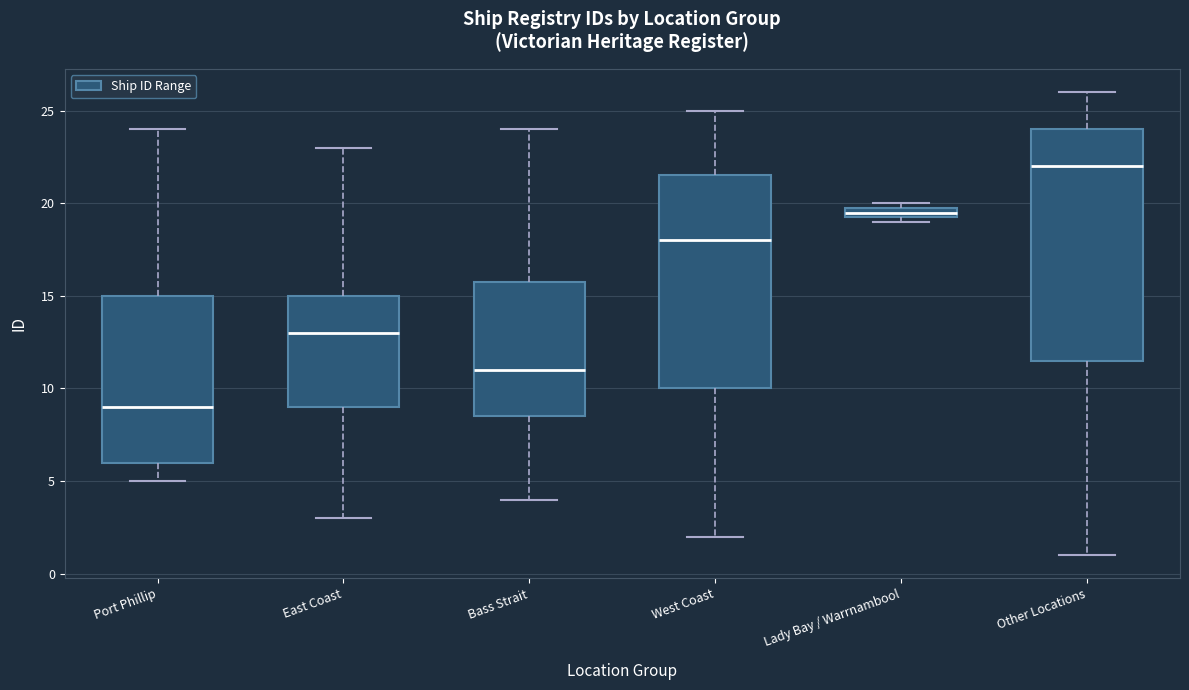

Which box's median line is the lowest?

Port Phillip